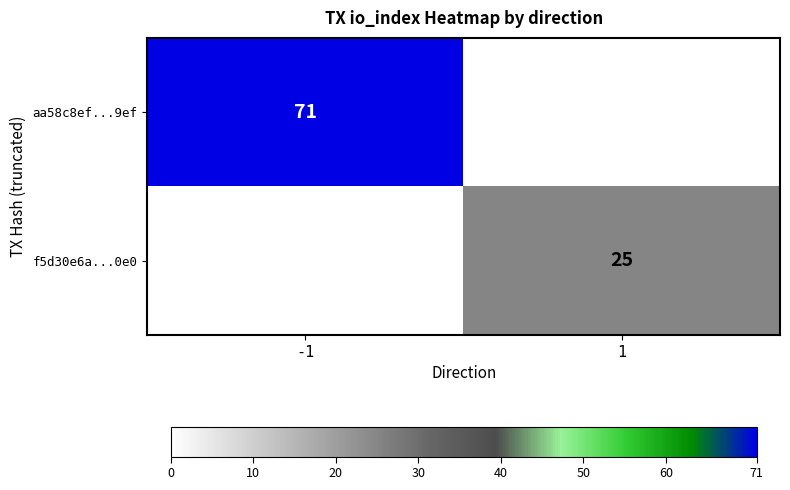

True or false: aa58c8ef...9ef has a value of 103 at -1.

False